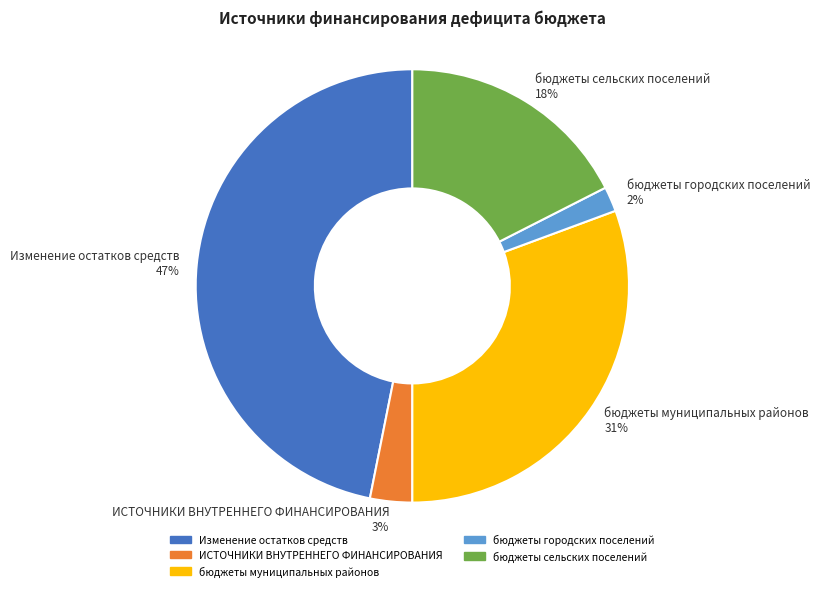

The бюджеты муниципальных районов slice represents 31% of the pie. True or false?

True